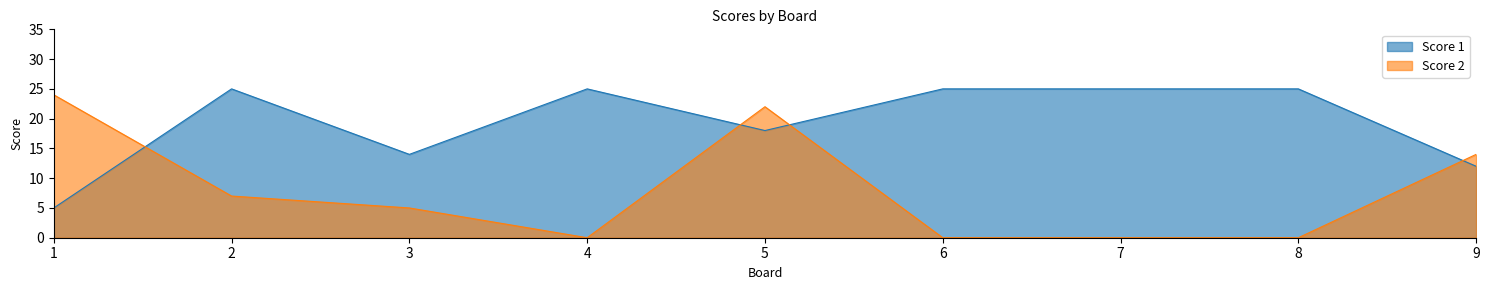

Reading left to right, transcribe all the data shown in this chart.

Score 1: 1=5	2=25	3=14	4=25	5=18	6=25	7=25	8=25	9=12
Score 2: 1=24	2=7	3=5	4=0	5=22	6=0	7=0	8=0	9=14